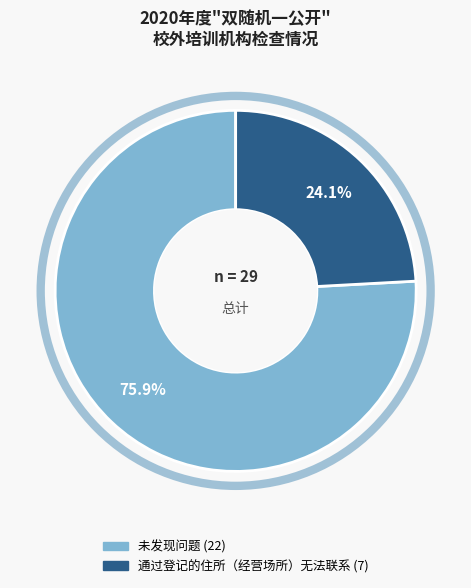

How much of the chart is everything except 通过登记的住所（经营场所）无法联系?

75.9%